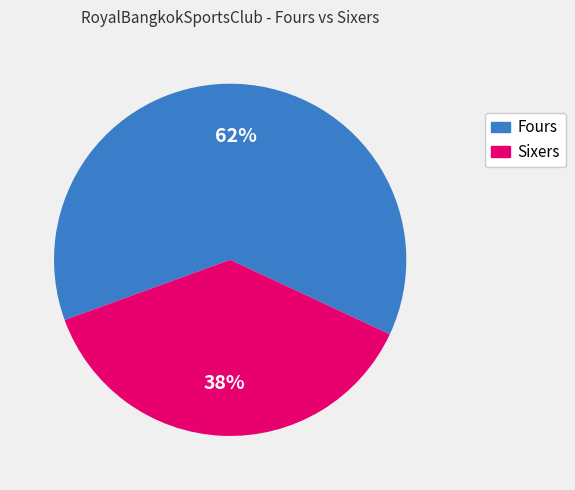

To the nearest percent, what is the average slice percentage?

50%